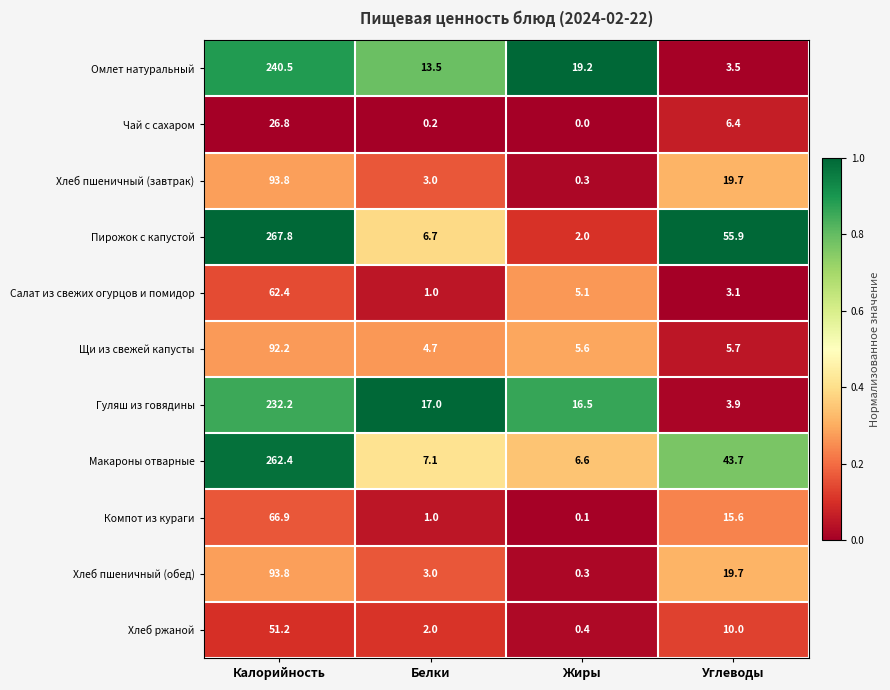

Which series has the largest total across all categories?

Пирожок с капустой